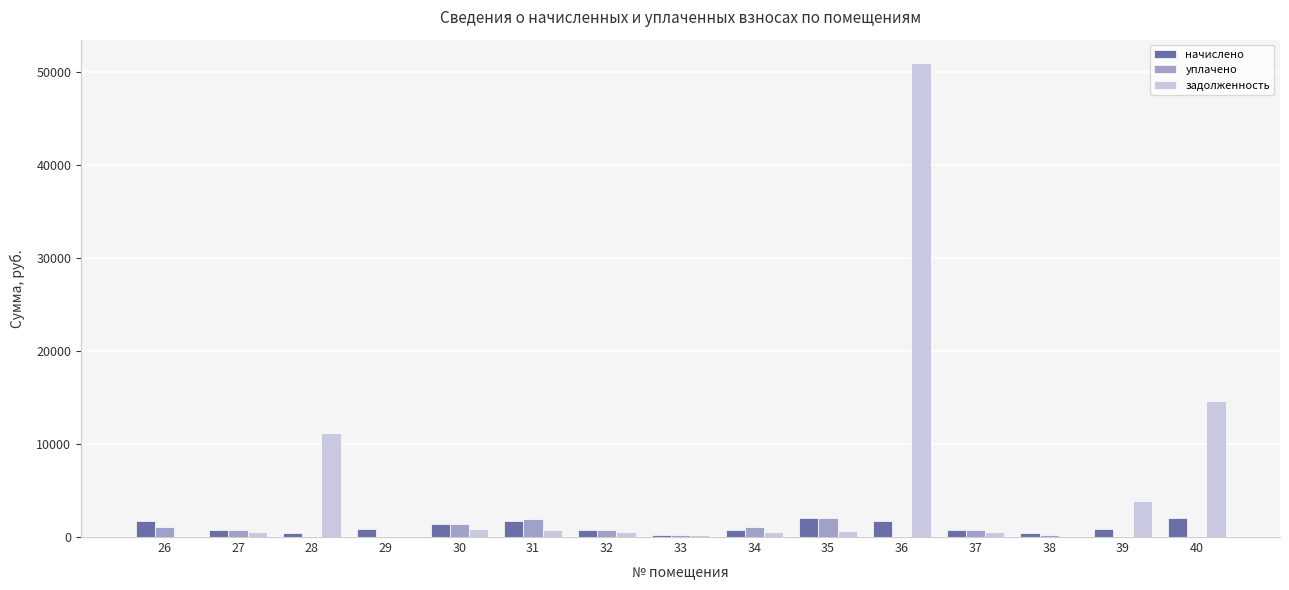

Is the value of задолженность at 32 greater than the value of начислено at 36?

No